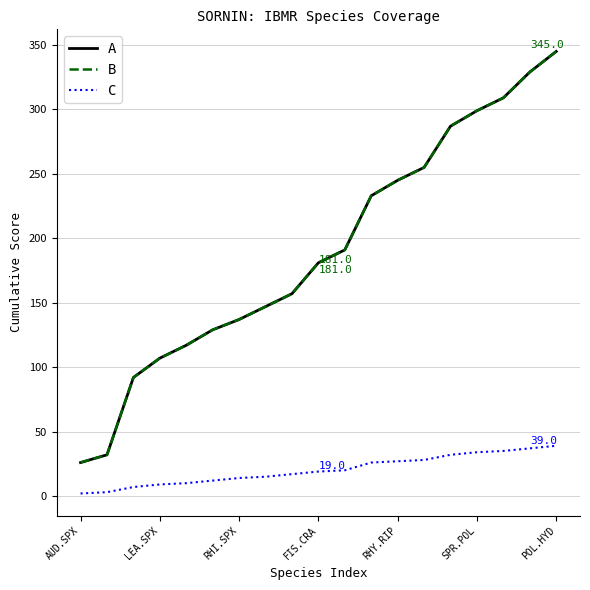

What is the value of the C point at the 18th from the left?

37